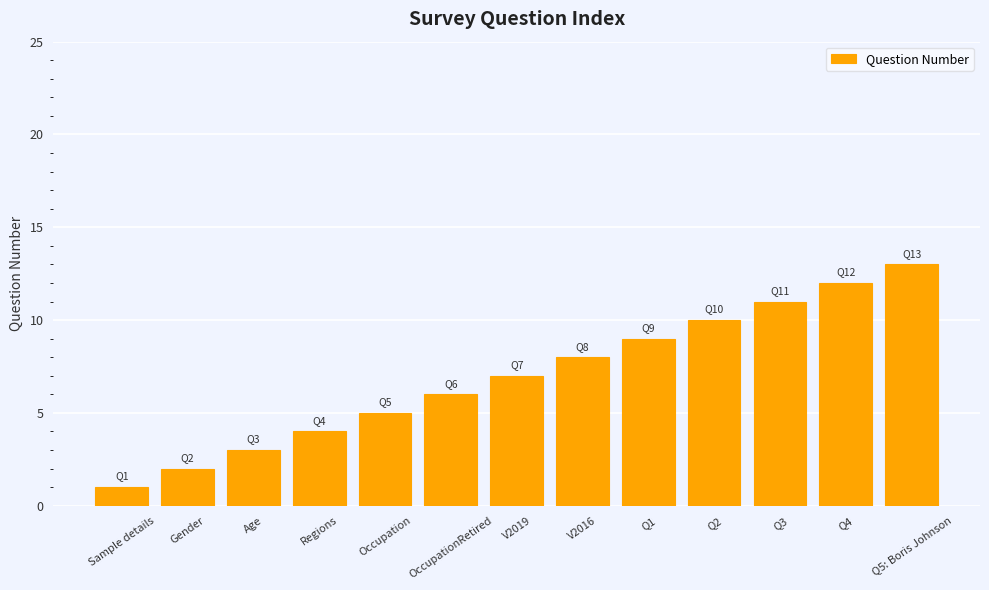

What is the difference between the second highest and minimum values?

11